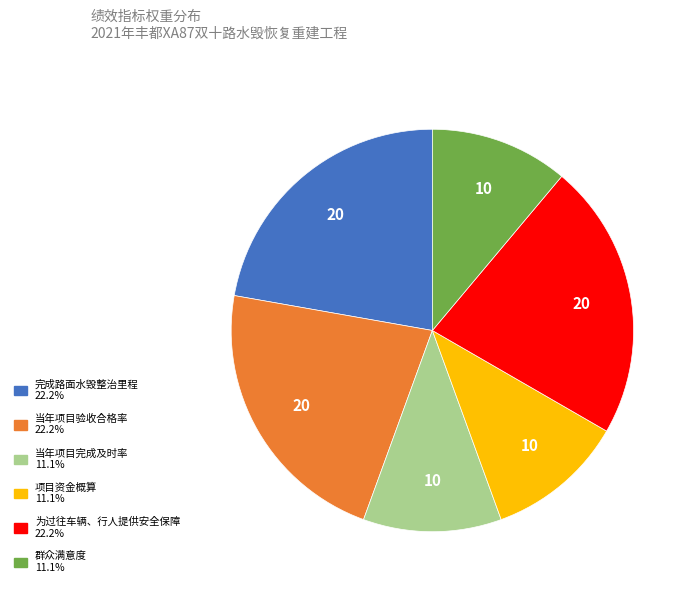

Approximately how many times larger is the value at 群众满意度 compared to 项目资金概算?

1.0